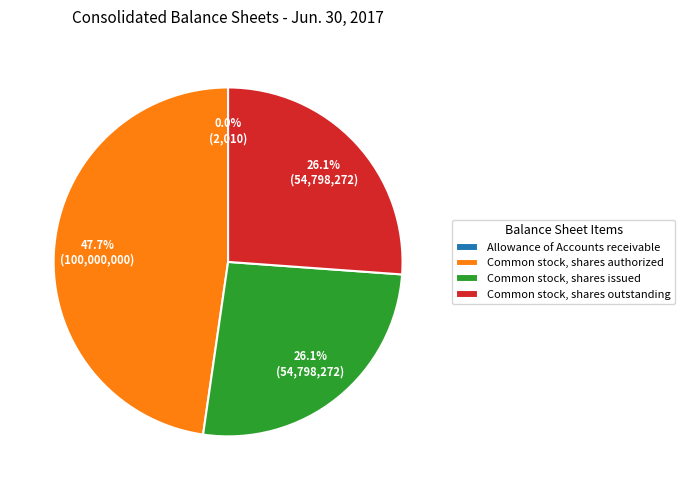

Is the sum of Common stock, shares issued and Common stock, shares outstanding greater than half?

Yes